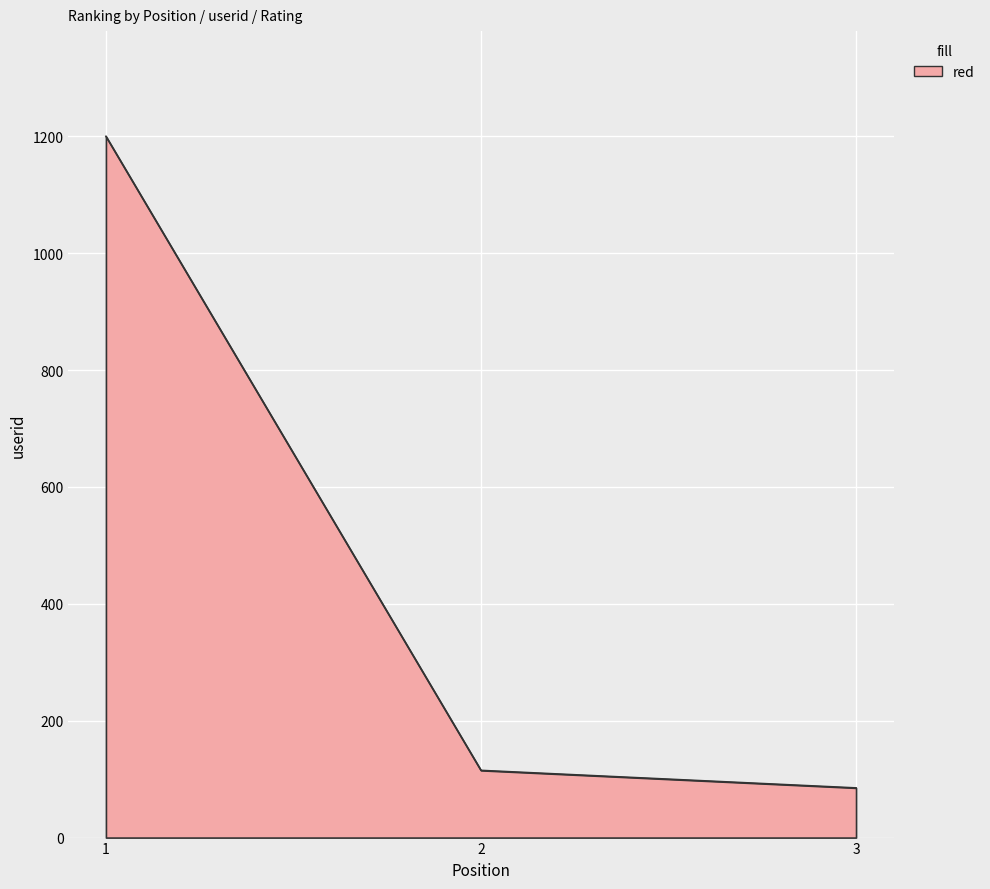

Between 3 and 2, which is larger?

2